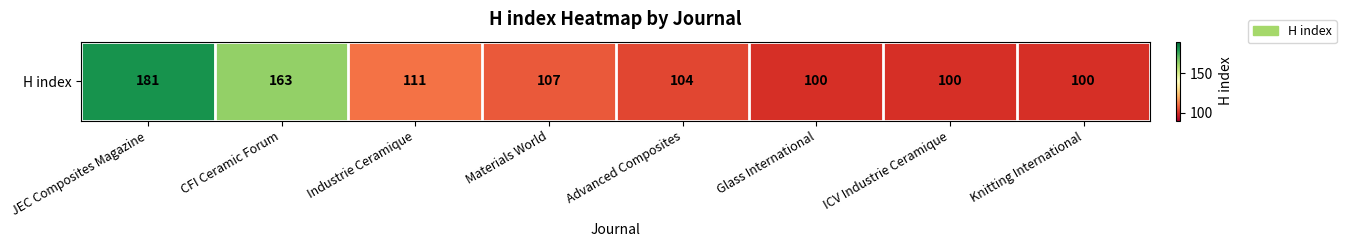

At which category does the chart reach its minimum across all series?

Glass International